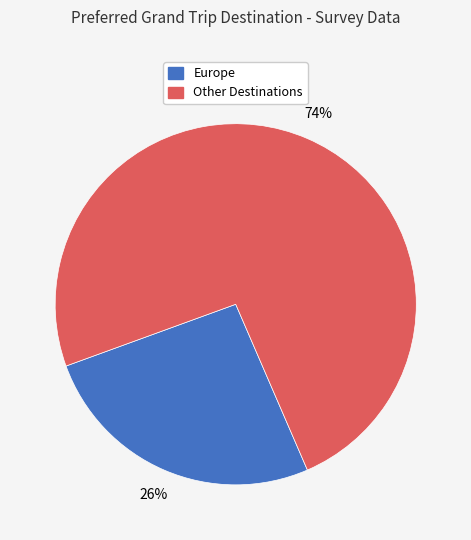

To the nearest percent, what is the average slice percentage?

50%